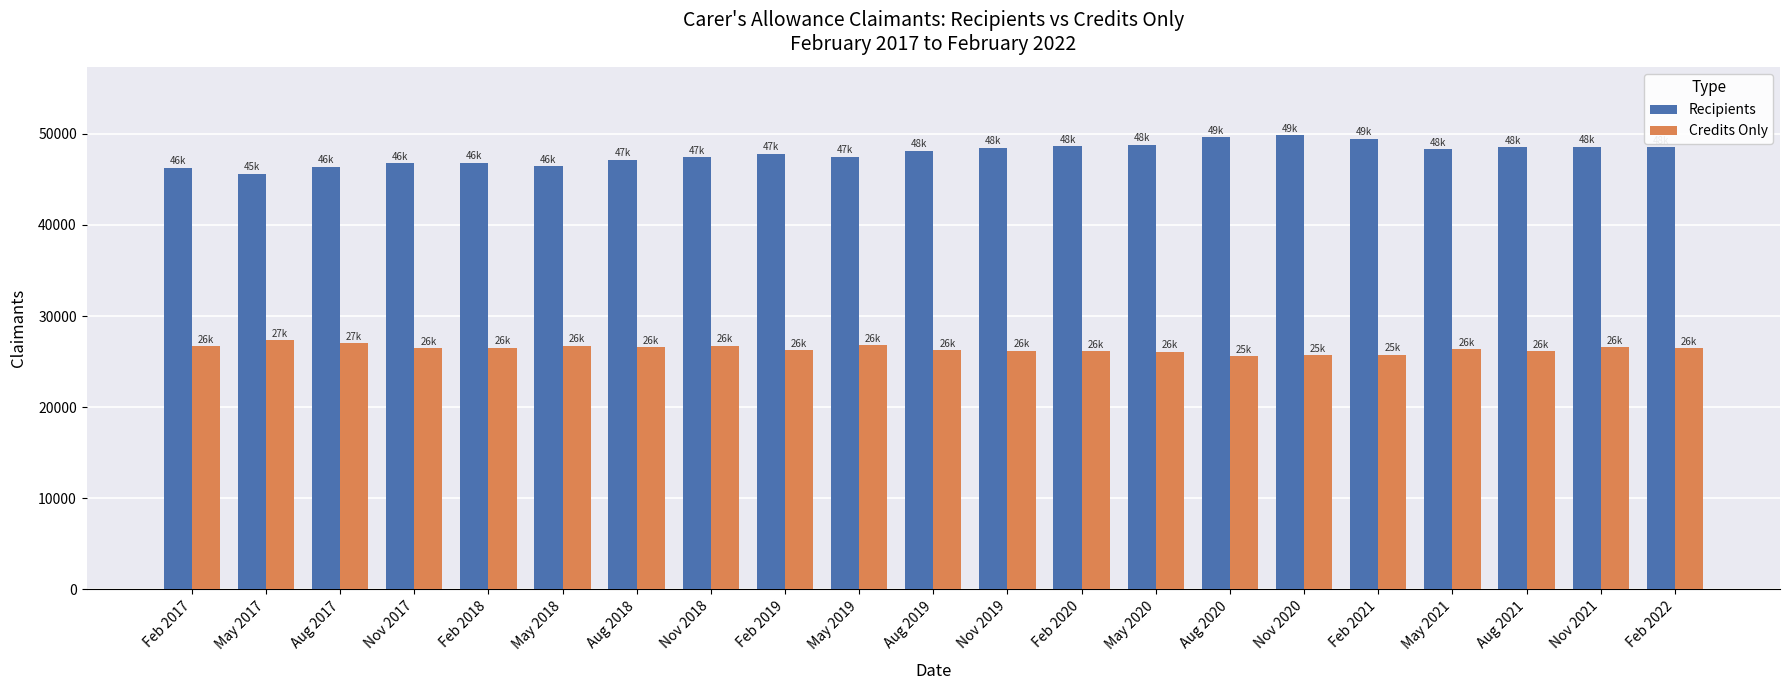

Rank the series by their maximum value, from highest to lowest.

Recipients, Credits Only